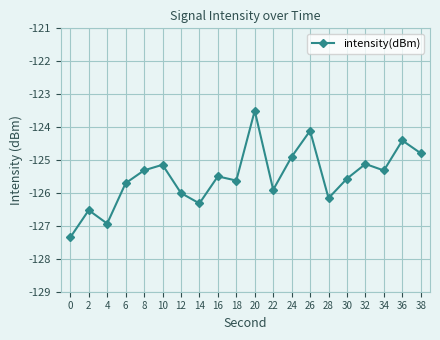

What is the smallest value displayed?

-127.4